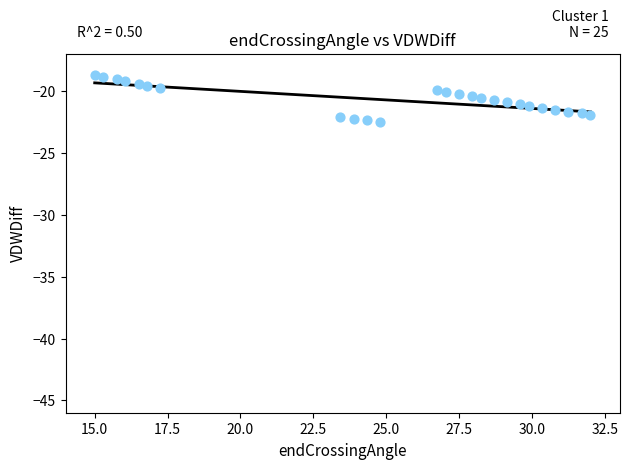

What is the range of Y values (max minus min)?

3.8